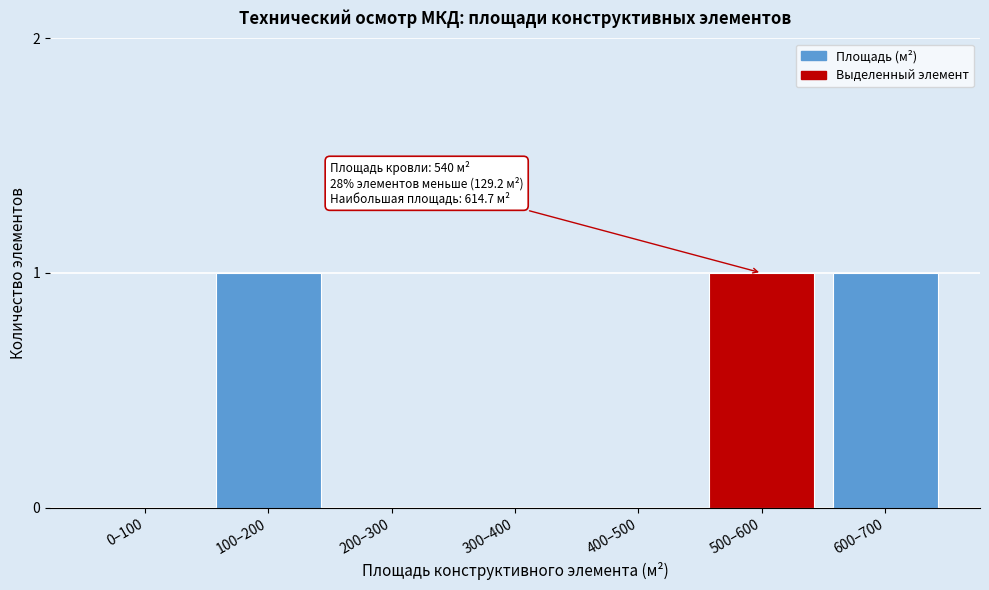

Reading right to left, what are all the values shown in this chart?

600–700=1	500–600=1	400–500=0	300–400=0	200–300=0	100–200=1	0–100=0